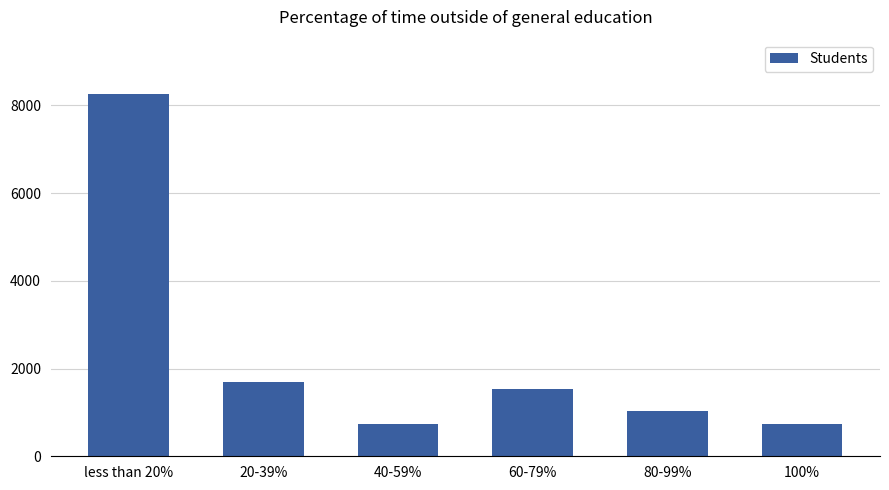

Which has a higher value, 60-79% or 20-39%?

20-39%